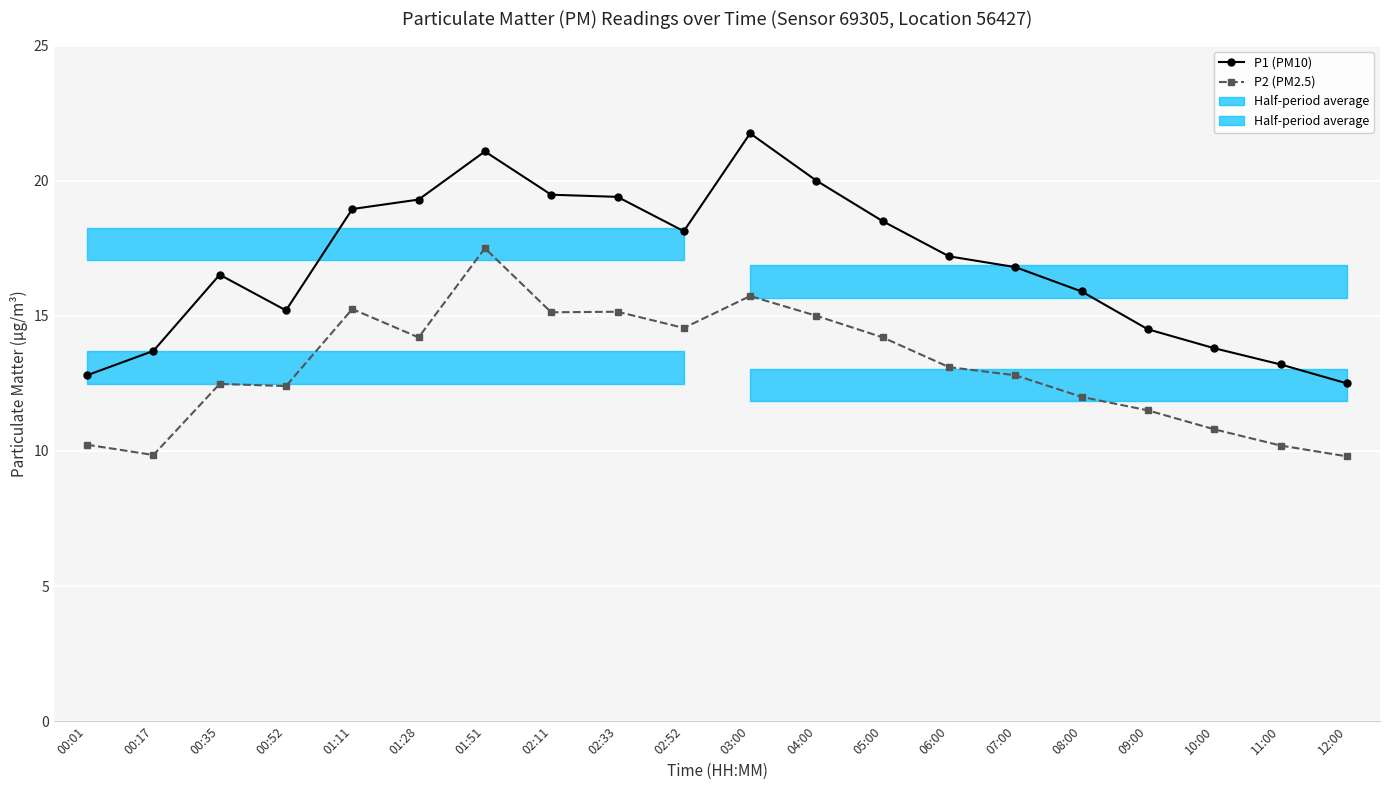

Between 03:00 and 00:52, which is larger?

03:00